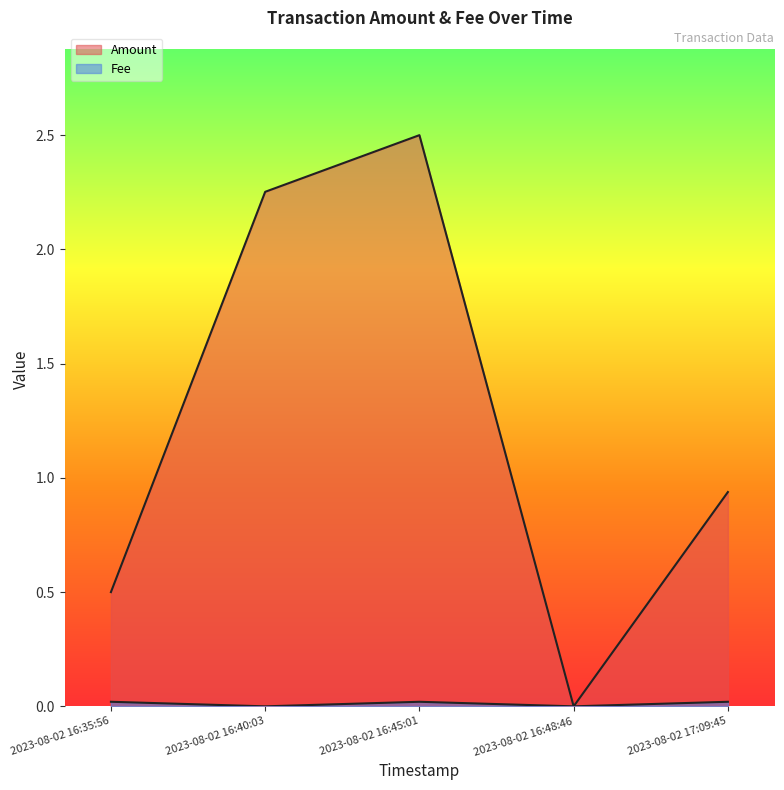

What is the difference between the maximum and second lowest values in the Amount series?

2.0